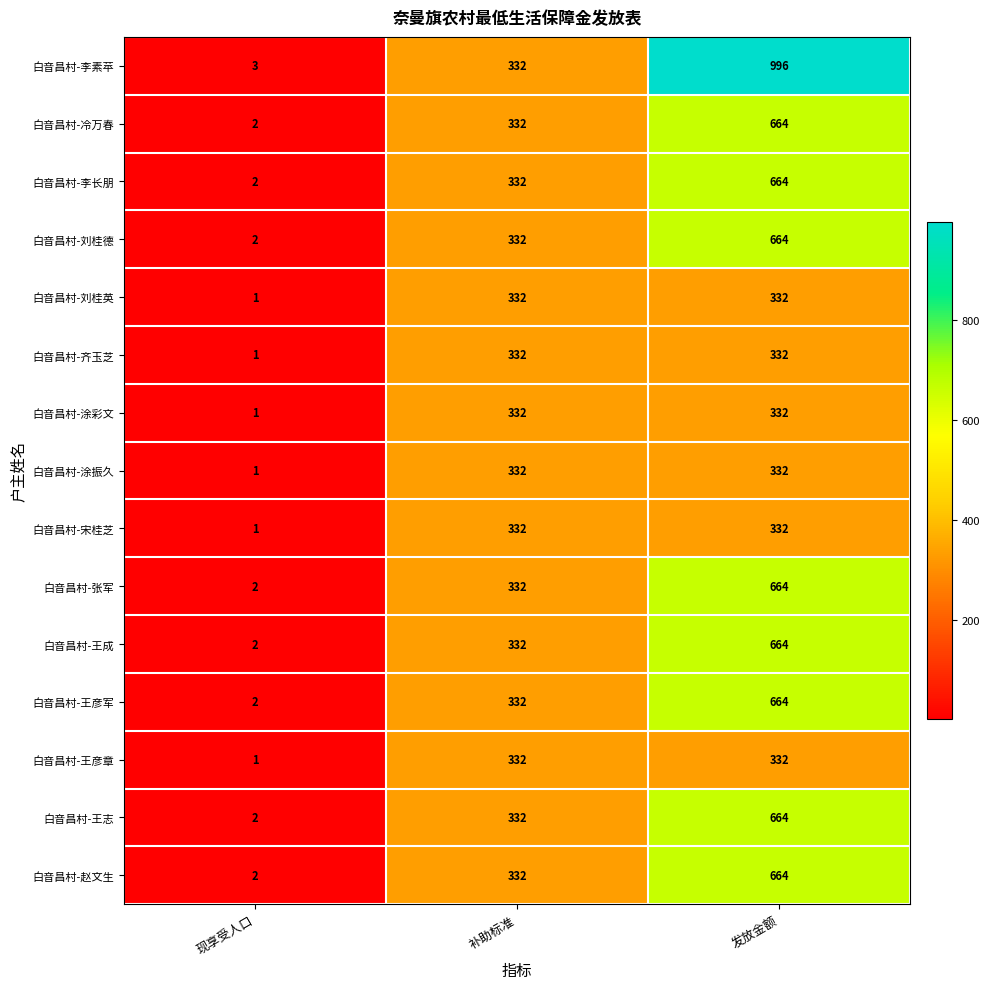

Which series has the largest total across all categories?

白音昌村-李素苹